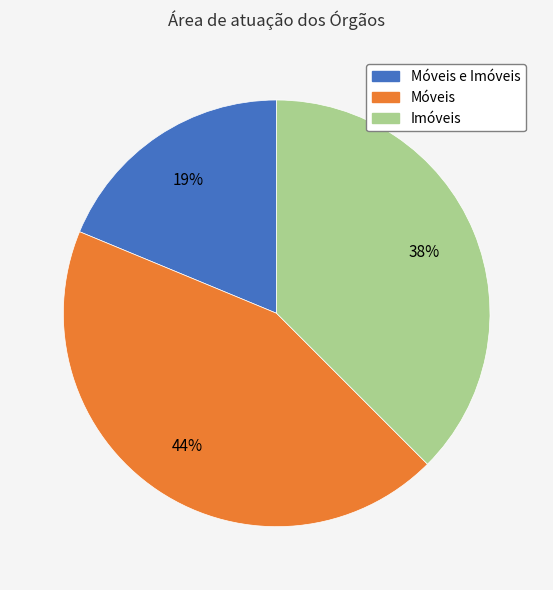

Does any single category account for the majority?

No